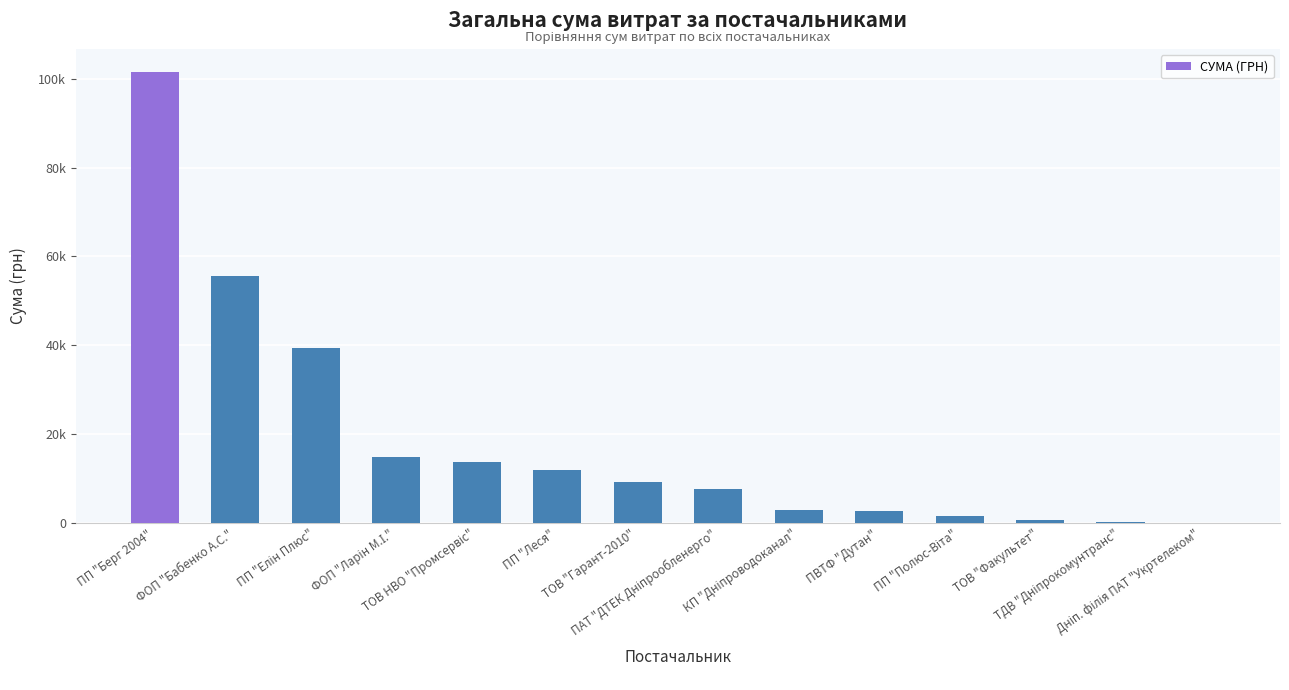

The value at ФОП "Бабенко А.С." is 55529.0. True or false?

True